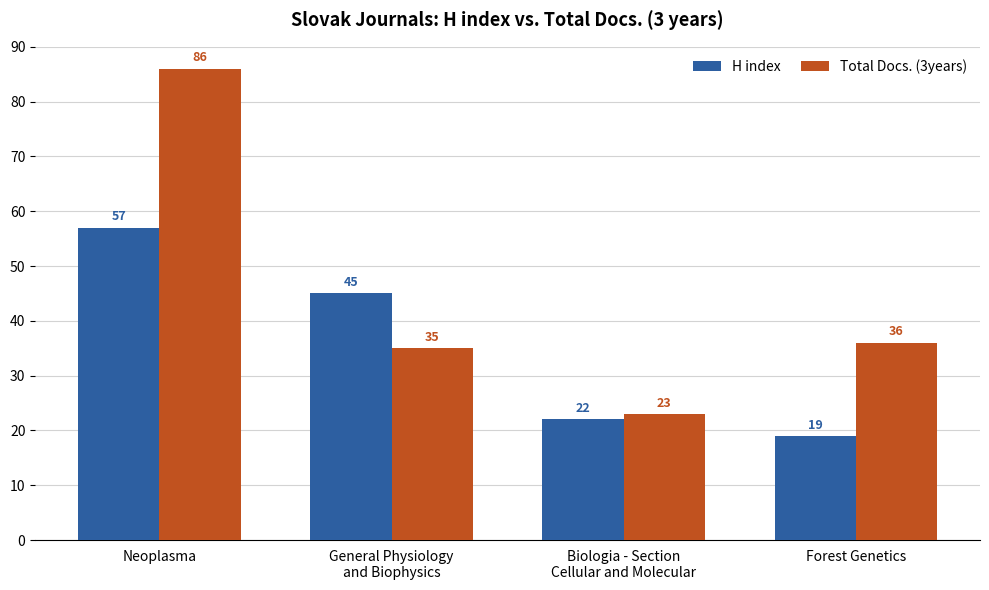

What is the difference between the maximum and second lowest values in the Total Docs. (3years) series?

51